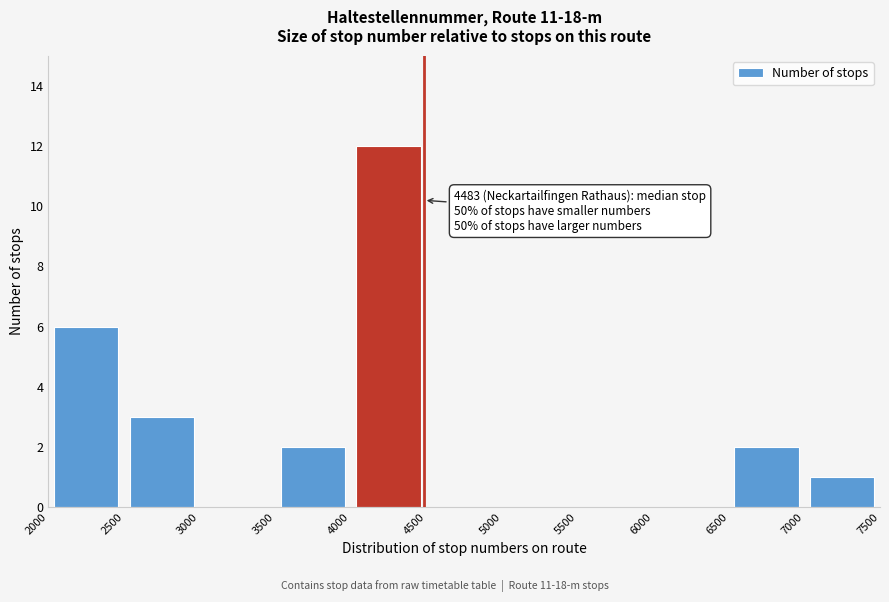

Over which range of the x-axis is the bar tallest?

4000 to 4500